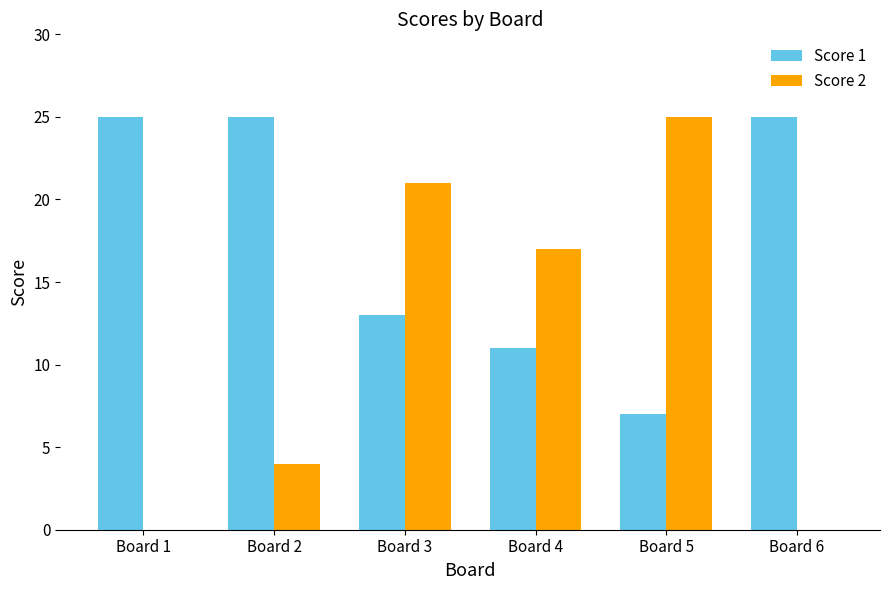

What is the greatest value displayed?

25